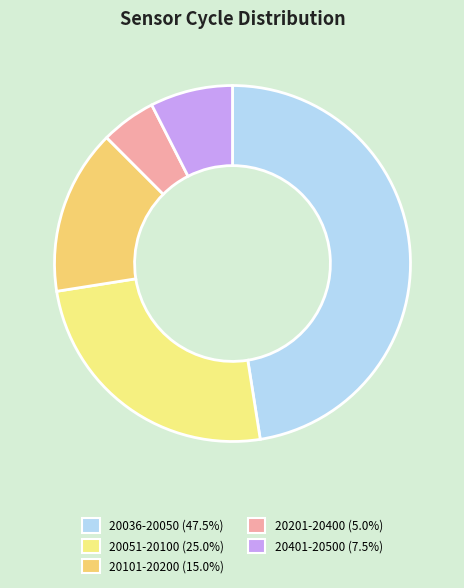

Count the number of slices in the pie.

5